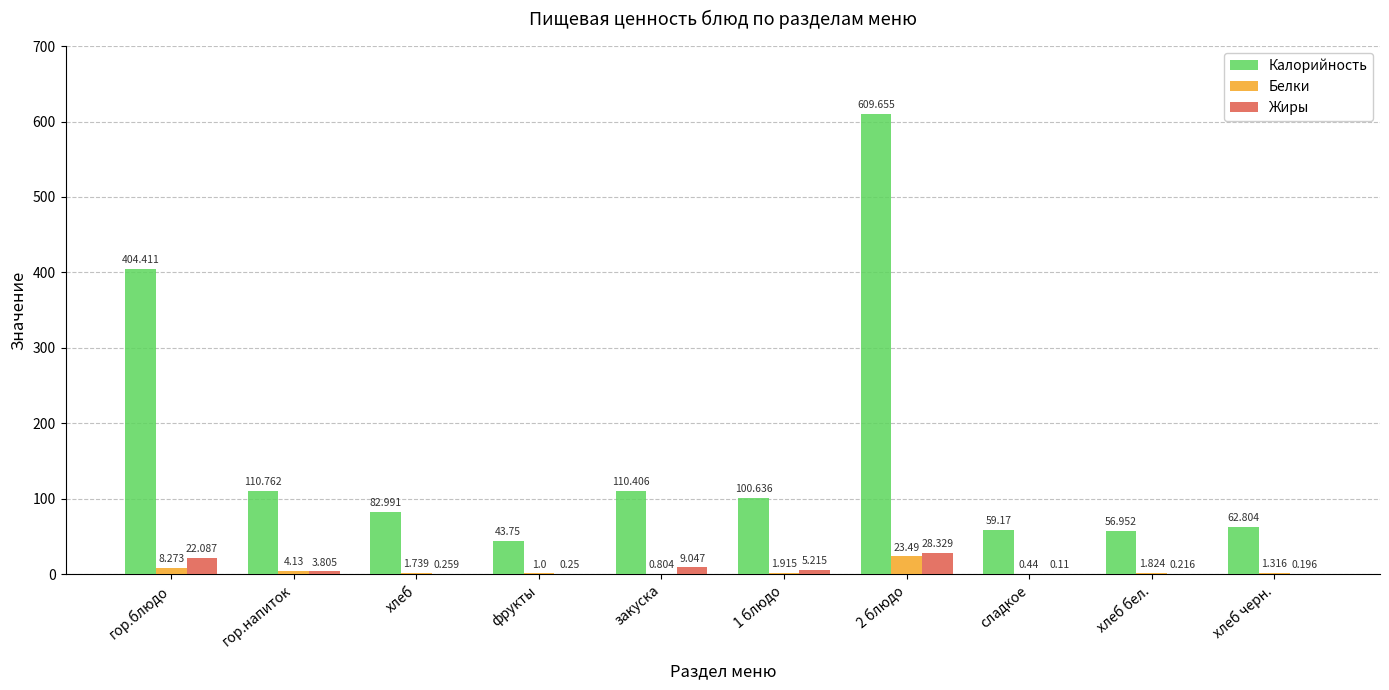

Where does the Калорийность series first go above 100?

гор.блюдо